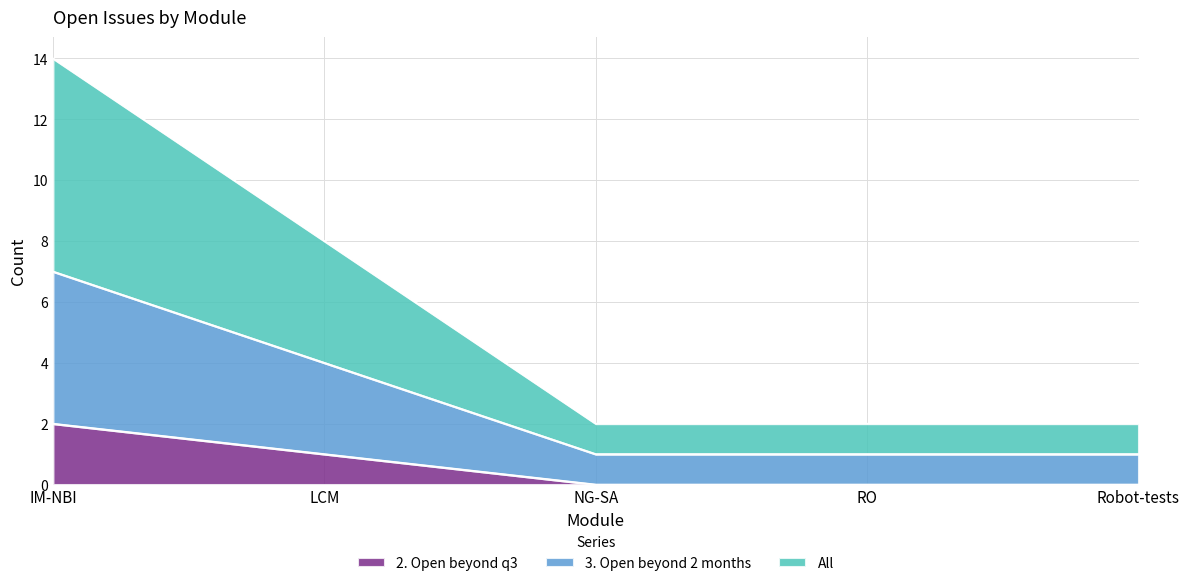

Reading left to right, list all the values displayed in this chart.

2. Open beyond q3: 2	1	0	0	0
3. Open beyond 2 months: 7	4	1	1	1
All: 14	8	2	2	2